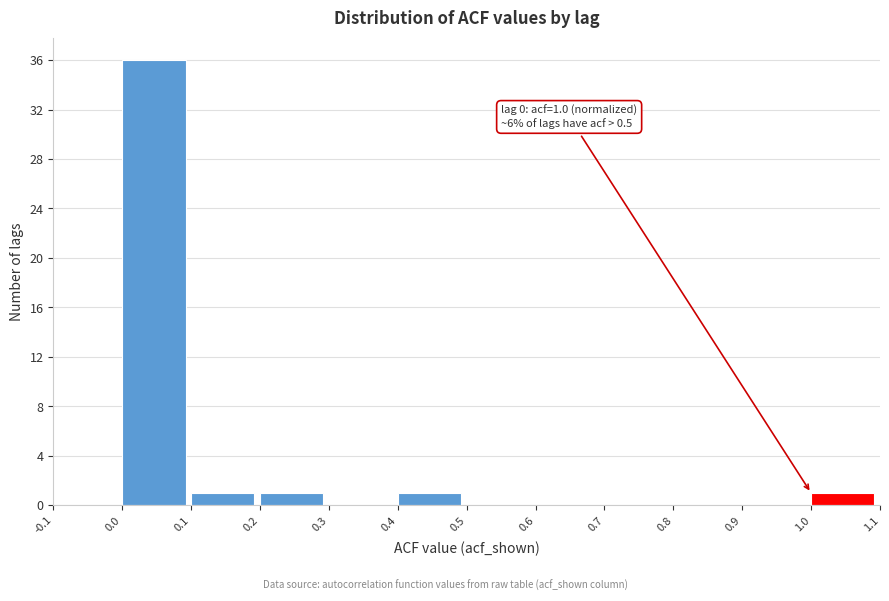

Which range on the x-axis has the tallest bar?

0.0 to 0.1